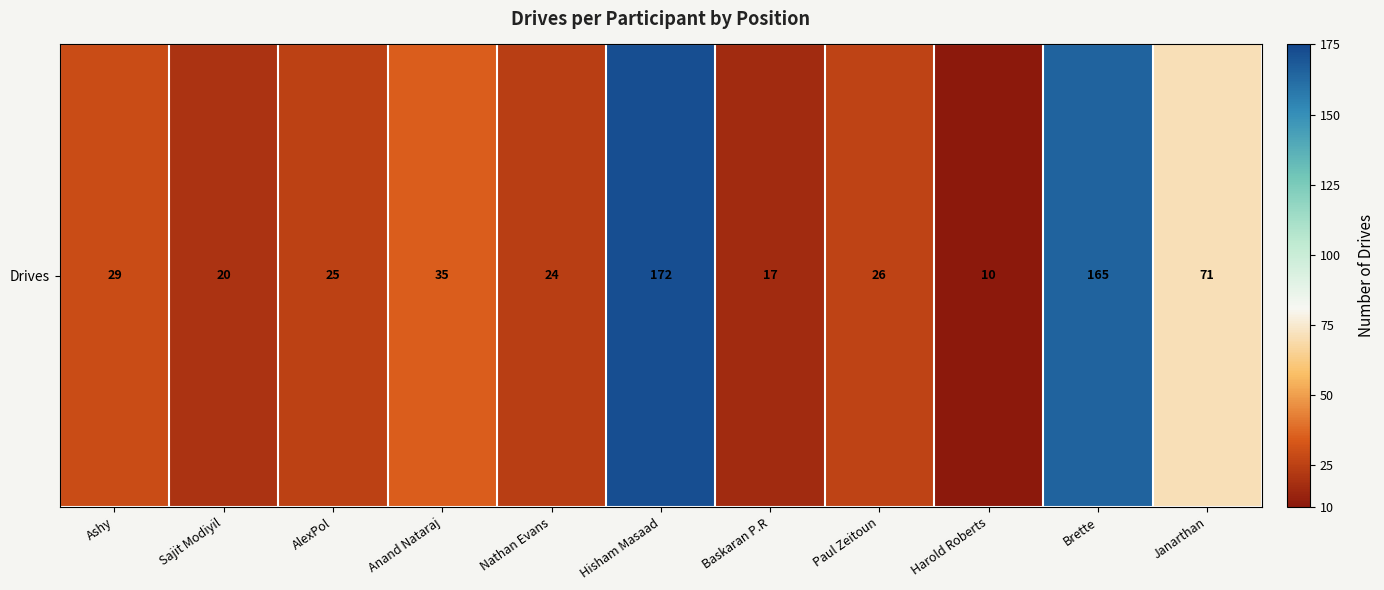

What is the smallest value displayed?

10